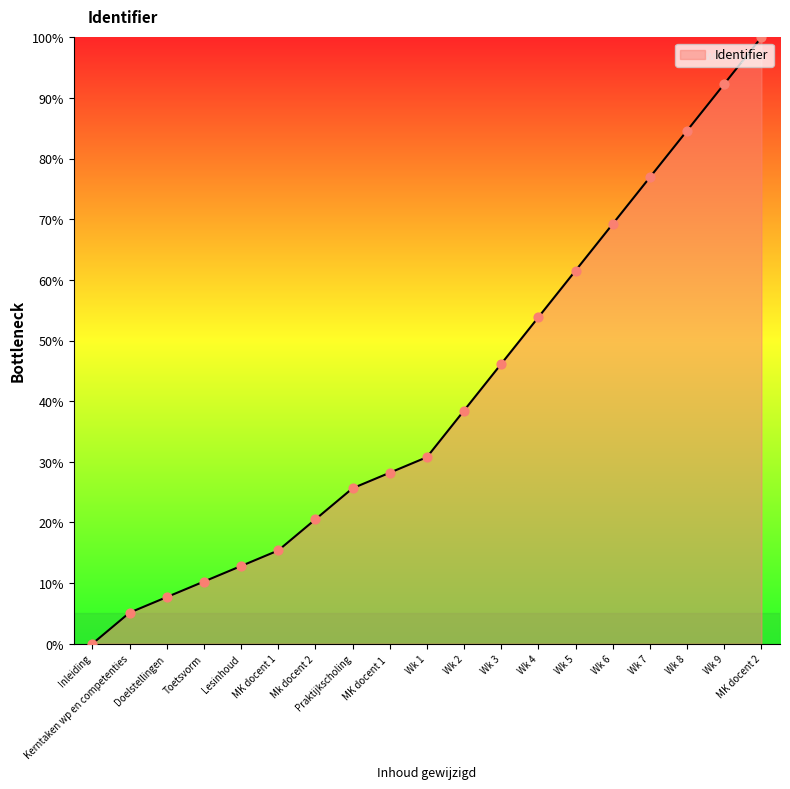

What is the change in value from Kerntaken wp en competenties to Wk 5?

+56.4